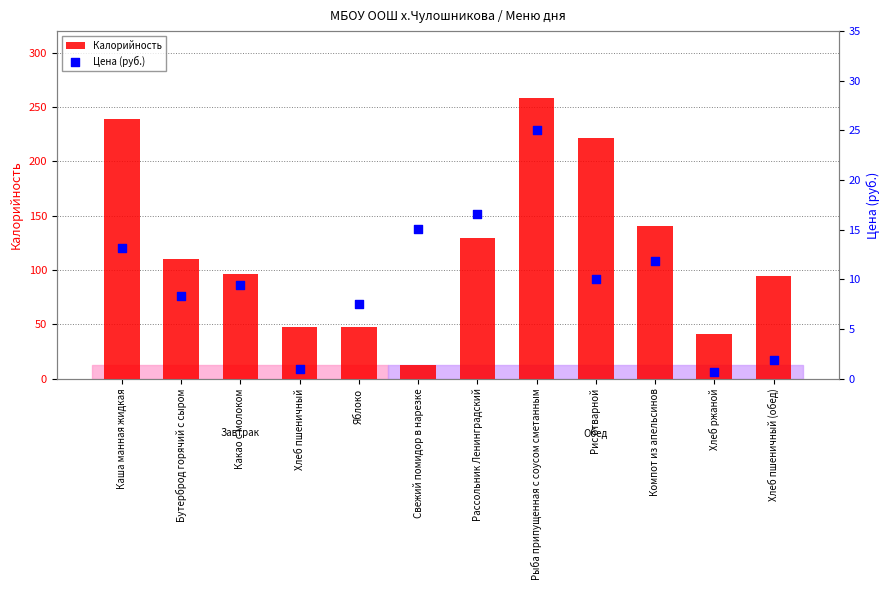

Which series has the largest total across all categories?

Калорийность